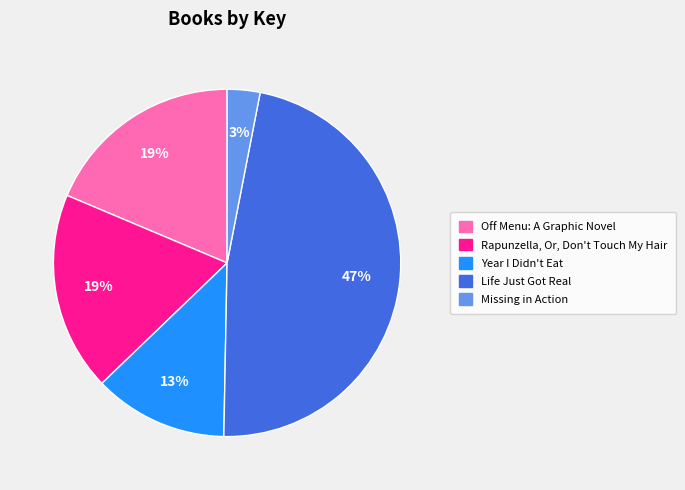

How many segments does this pie chart have?

5